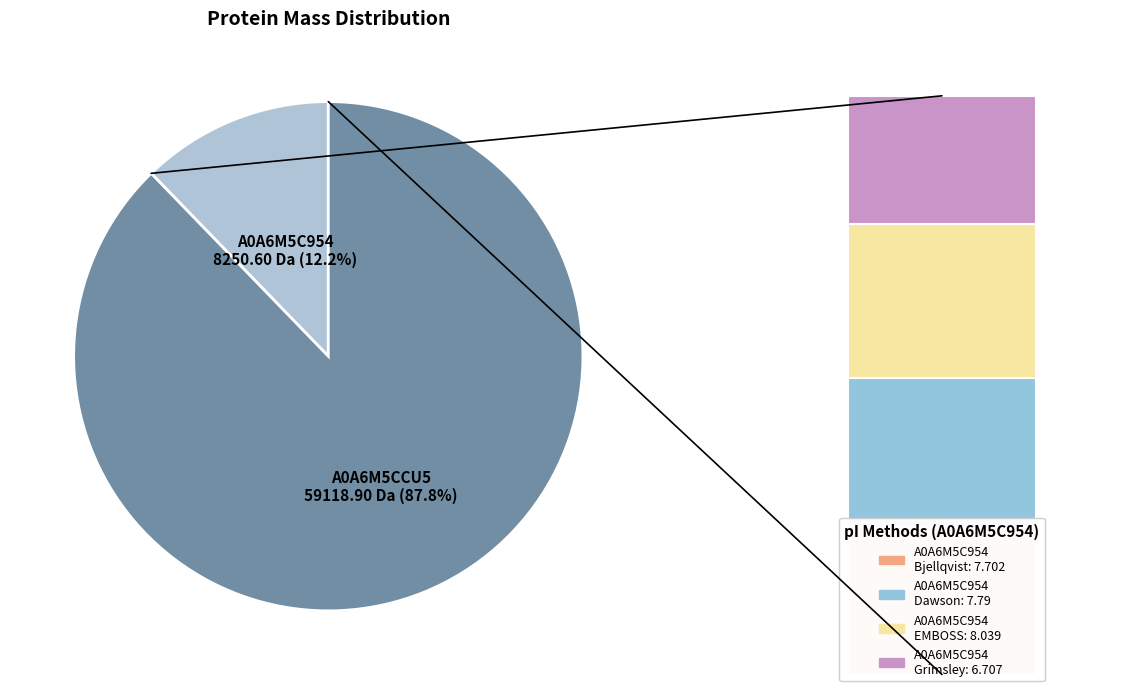

To the nearest percent, what is the difference between the tr|A0A6M5CCU5|A0A6M5CCU5_9CAUD and tr|A0A6M5C954|A0A6M5C954_9CAUD slice percentages?

76%